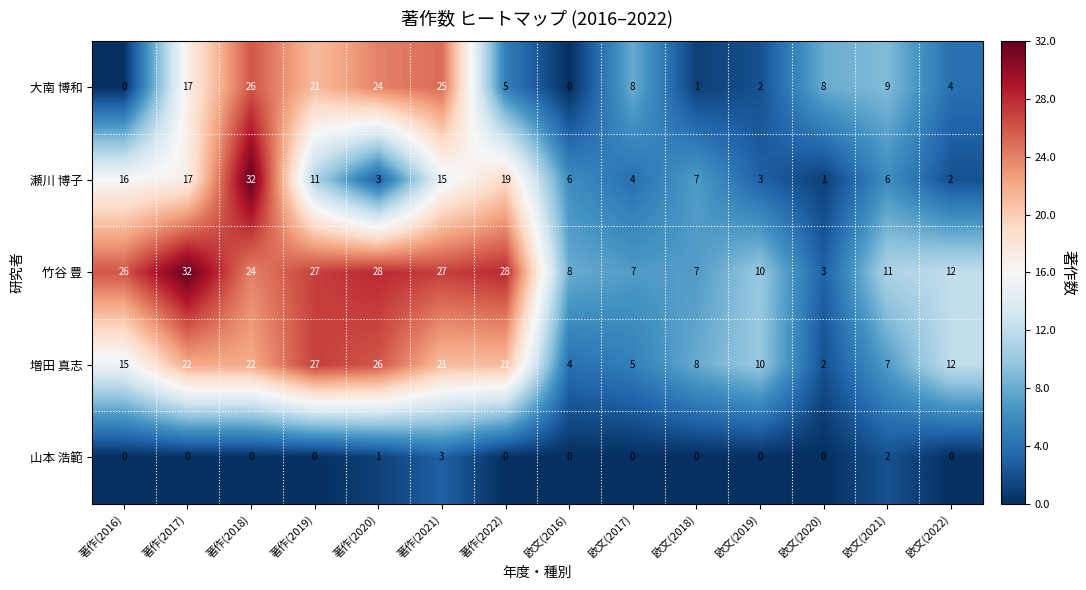

Where is 瀬川 博子 nearest to the value 16?

著作(2016)